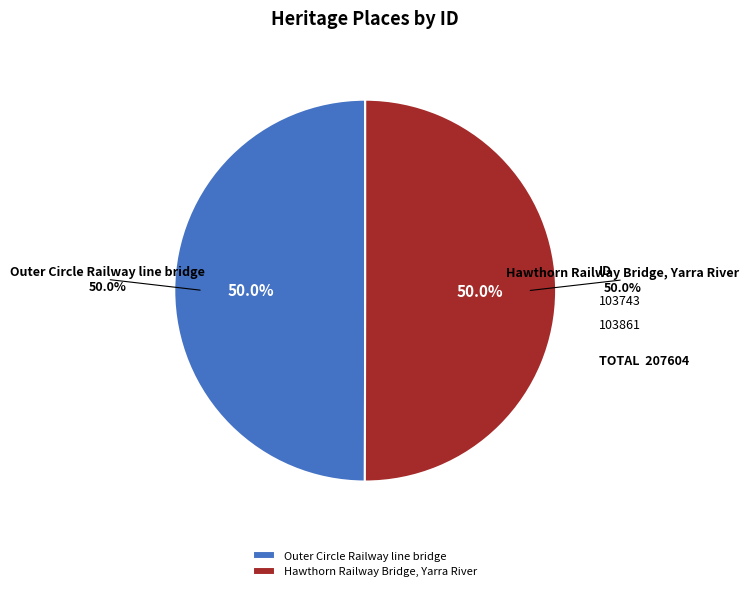

Do Outer Circle Railway line bridge and Hawthorn Railway Bridge, Yarra River together represent more than half of the pie?

Yes